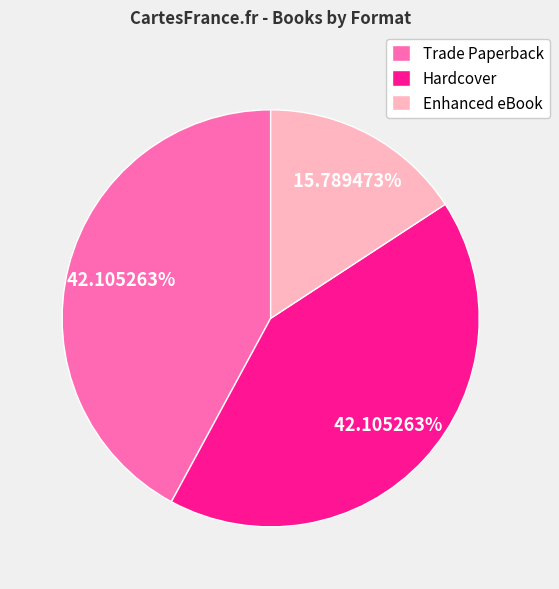

Is it true that Hardcover is 36% of the pie?

False